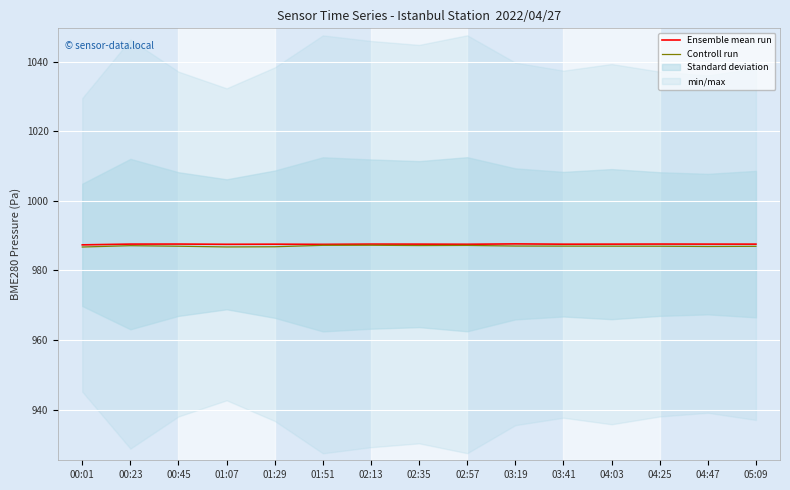

What is the total value across all series at 02:35?

1974.7